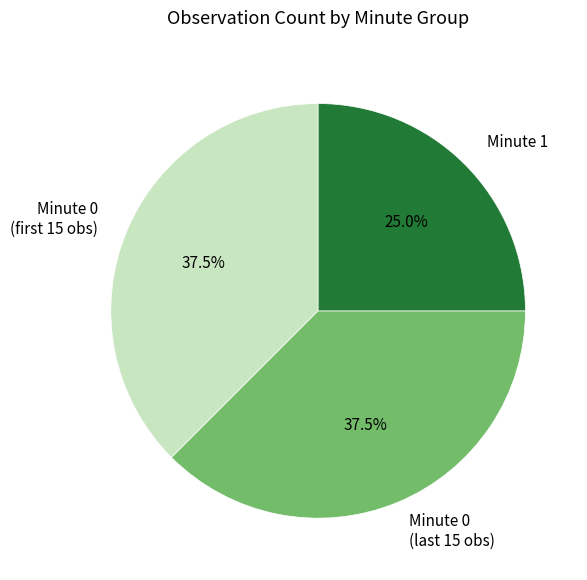

What percentage is NOT represented by Minute 1?

75.0%